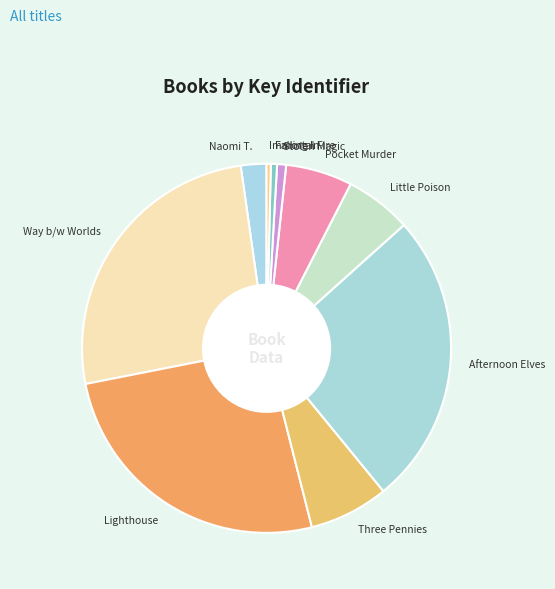

Do Falling In and Way b/w Worlds together represent more than half of the pie?

No